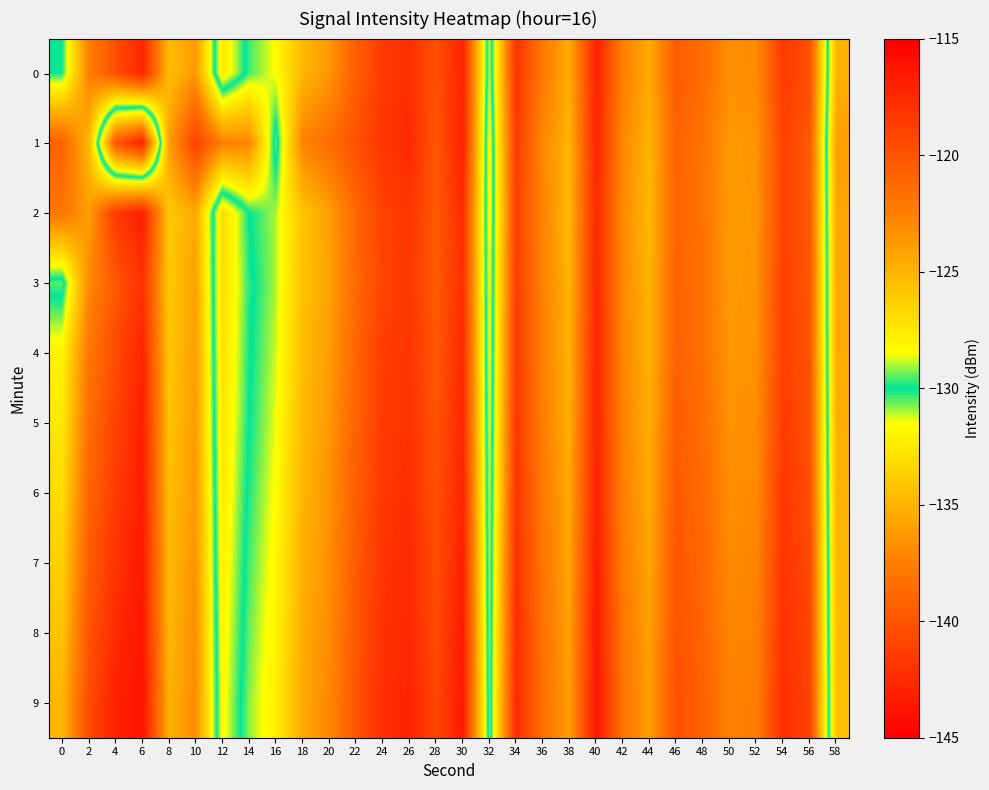

How many categories are shown in the chart?

30